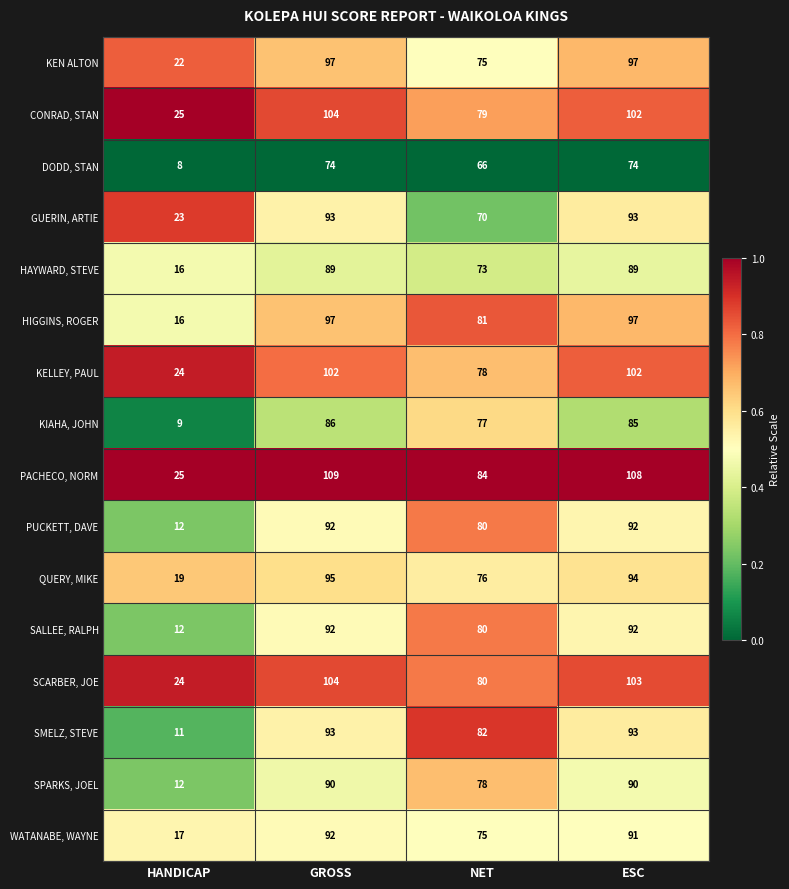

The PUCKETT, DAVE series shows 80 at NET. True or false?

True